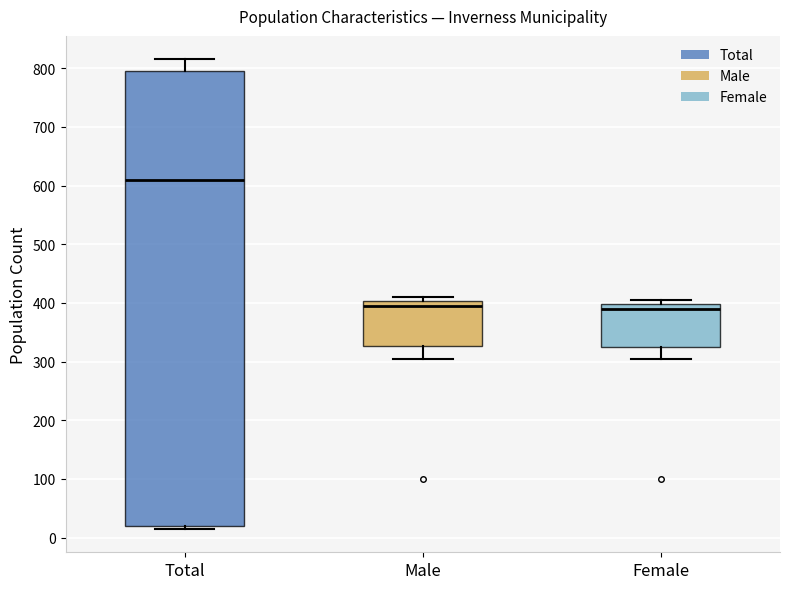

Which box is the tallest, from its lower edge to its upper edge?

Total